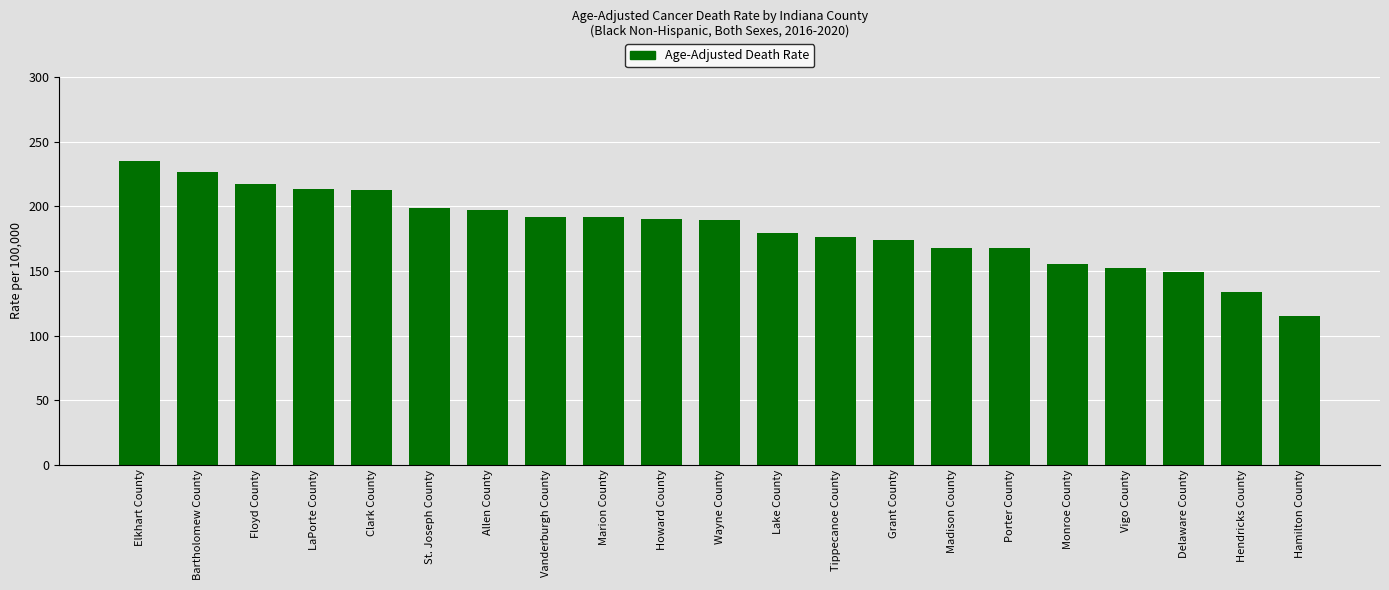

What is the change in value from Grant County to Delaware County?

-24.9